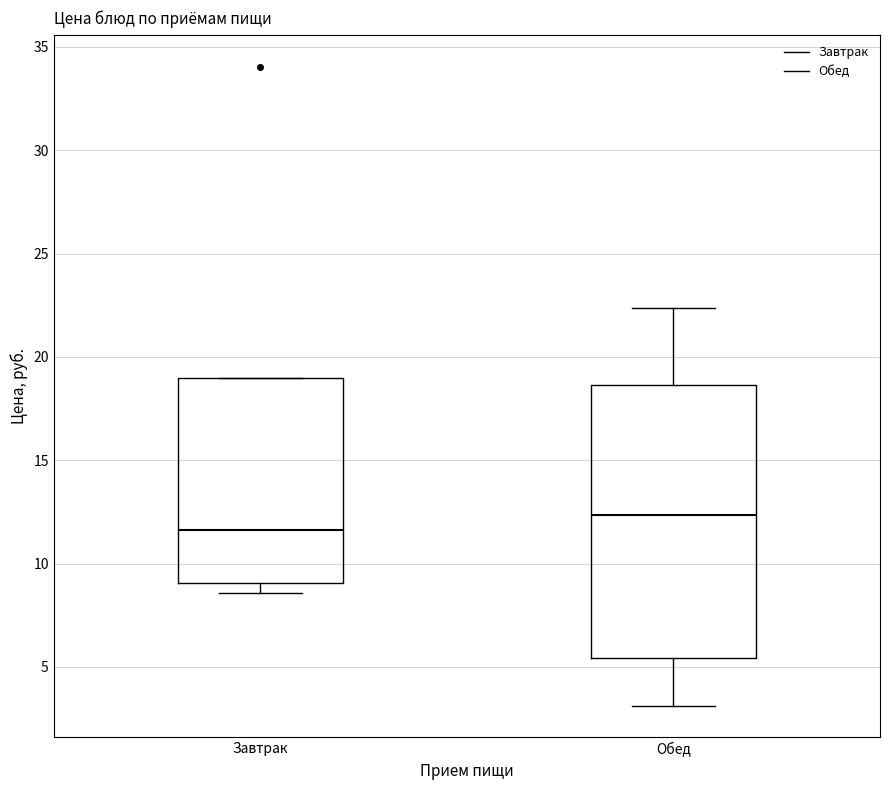

Which box has the highest median line?

Обед